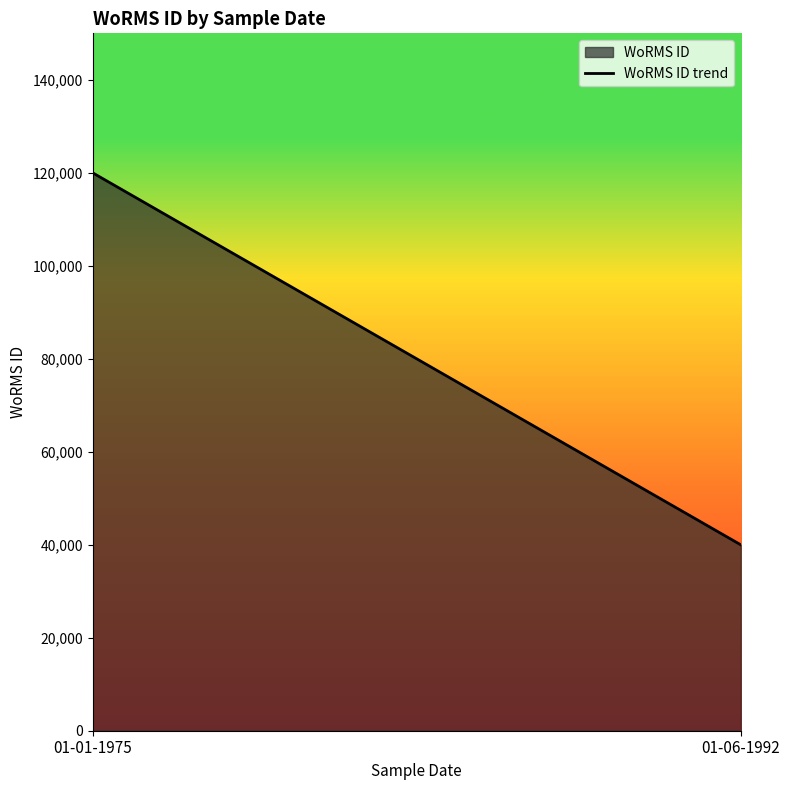

What is the smallest value displayed?

40000